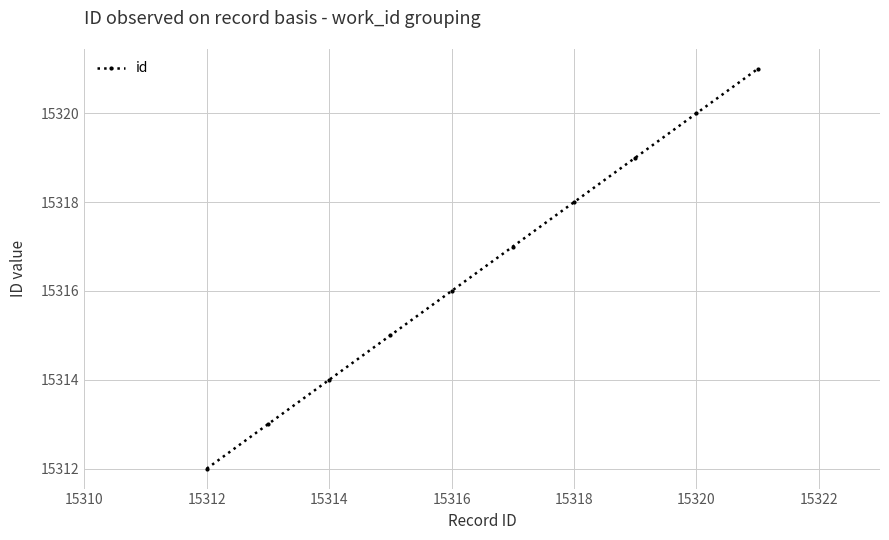

What is the value of the 6th point from the left?

15317